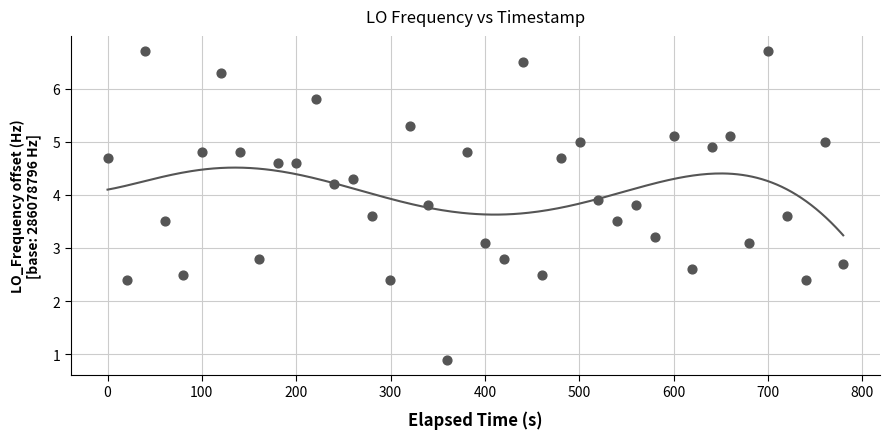

What is the range of X values (max minus min)?

779.9